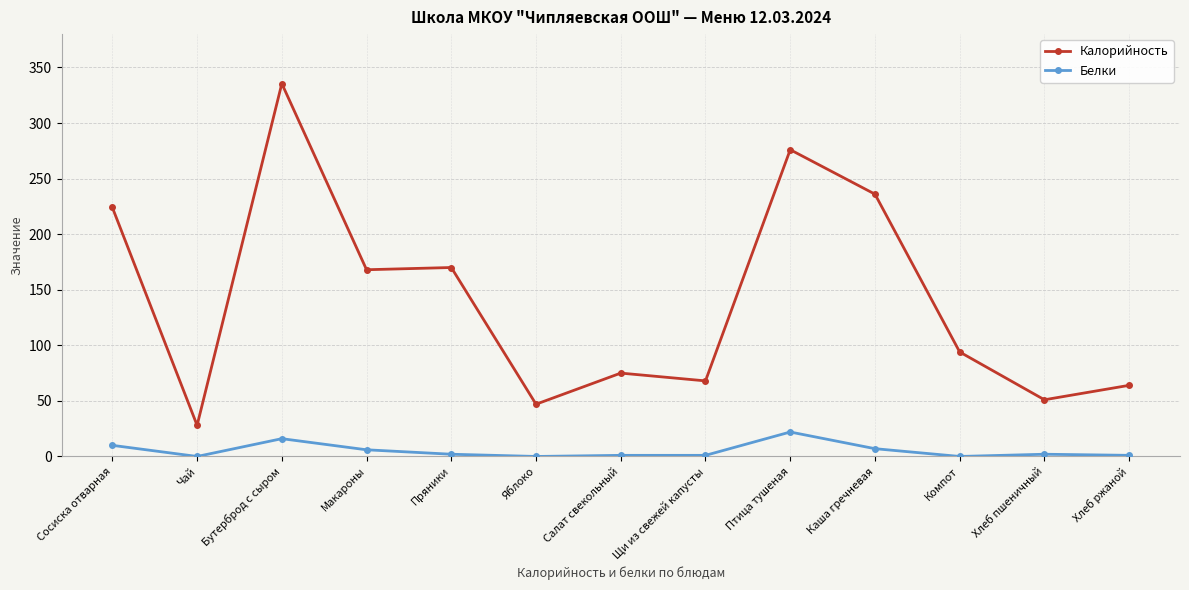

The Калорийность series shows 64.0 at Хлеб ржаной. True or false?

True